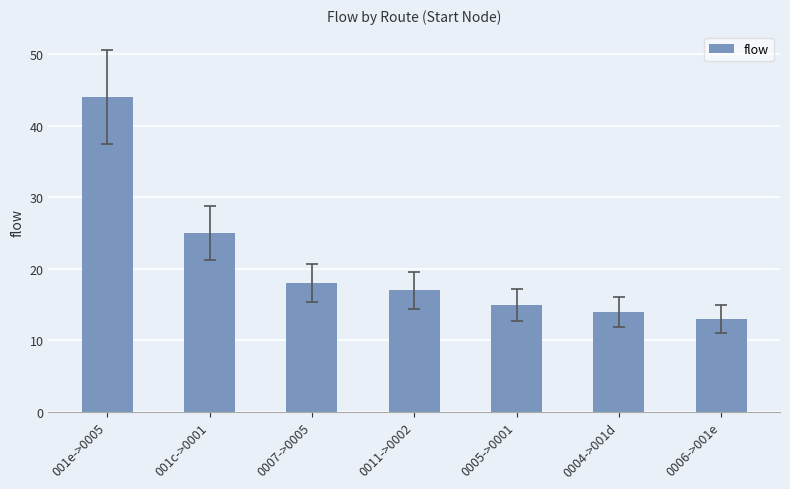

Reading right to left, extract all data points from this chart.

0006->001e=13	0004->001d=14	0005->0001=15	0011->0002=17	0007->0005=18	001c->0001=25	001e->0005=44